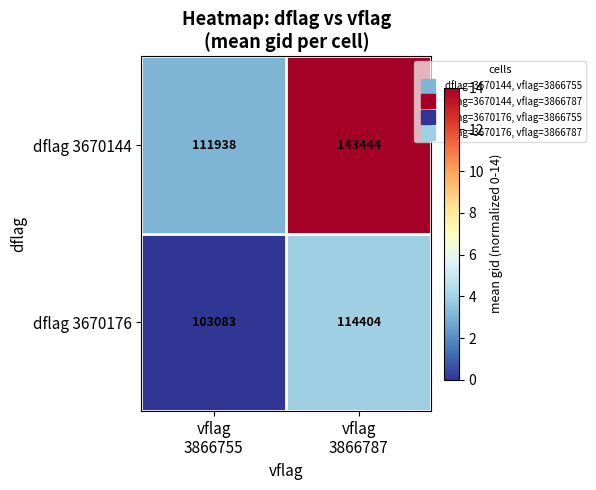

What is the smallest value displayed?

103083